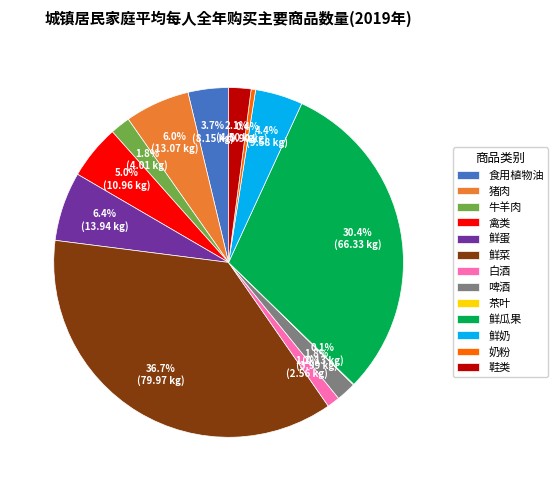

Is it true that 鲜瓜果 is 30% of the pie?

True